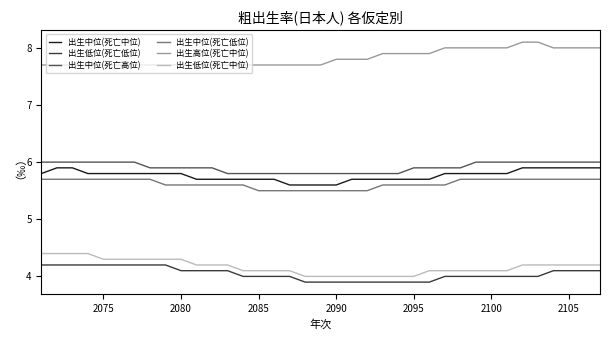

Is this an area chart (filled region under the line)?

No